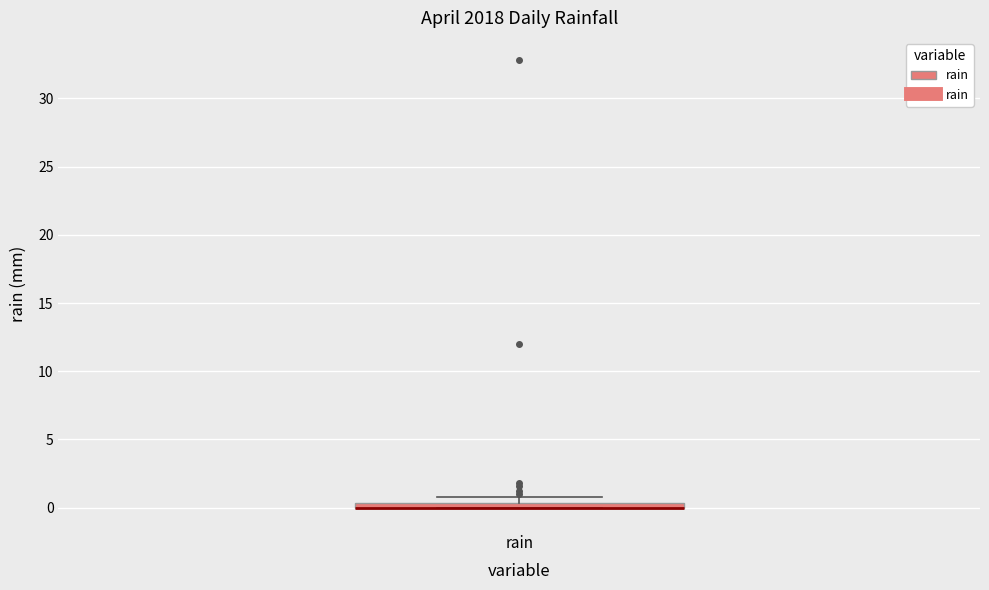

Where is the lower edge of the box for rain on the y-axis? The values are not printed on the chart, so give them approximately, as read against the axis.

0.0